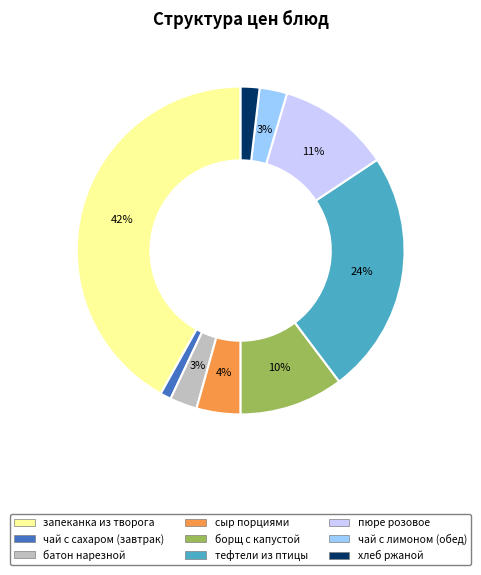

What is the ratio of the value at чай с лимоном (обед) to the value at борщ с капустой?

0.3